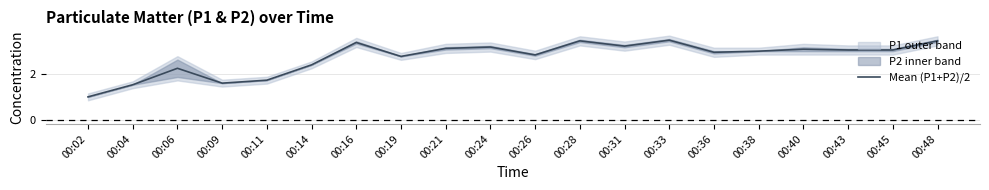

List the labels in order of value, largest first.

00:33, 00:28, 00:48, 00:16, 00:31, 00:24, 00:21, 00:40, 00:43, 00:45, 00:38, 00:36, 00:26, 00:19, 00:14, 00:06, 00:11, 00:09, 00:04, 00:02